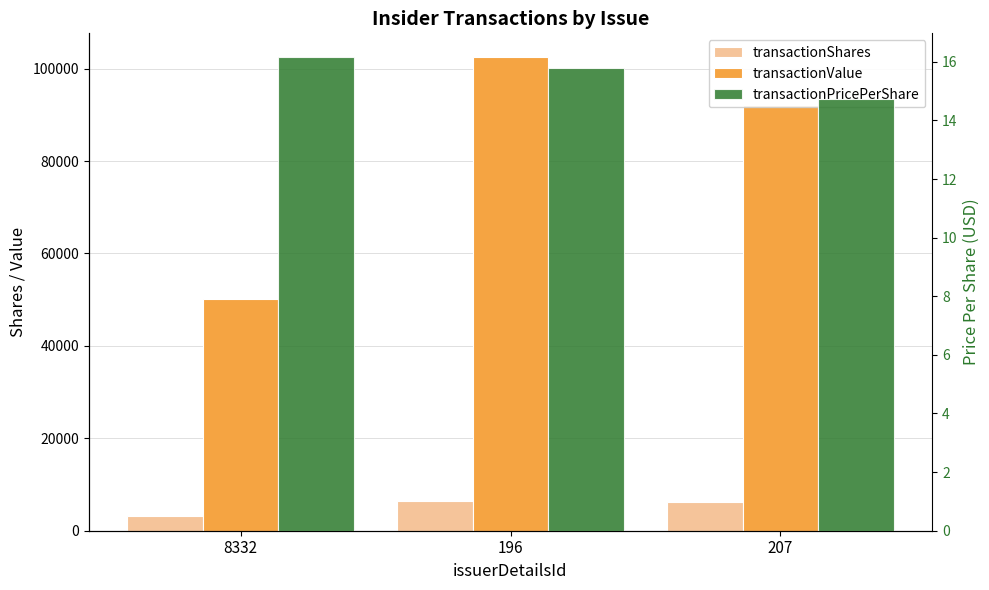

Which series has the largest total across all categories?

transactionValue